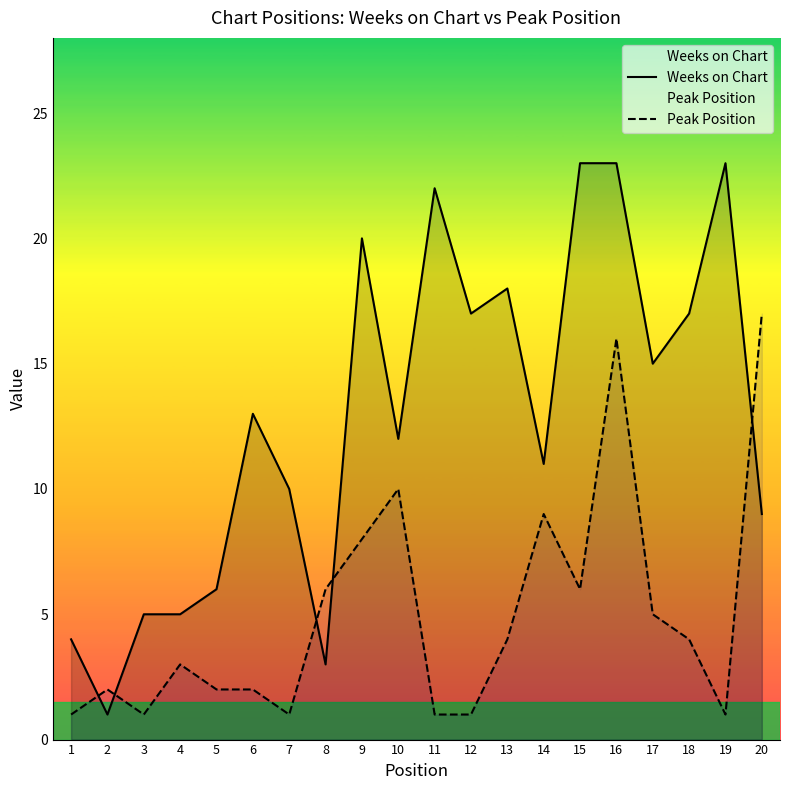

Reading left to right, list all the values displayed in this chart.

Weeks on Chart: 1=4	2=1	3=5	4=5	5=6	6=13	7=10	8=3	9=20	10=12	11=22	12=17	13=18	14=11	15=23	16=23	17=15	18=17	19=23	20=9
Peak Position: 1=1	2=2	3=1	4=3	5=2	6=2	7=1	8=6	9=8	10=10	11=1	12=1	13=4	14=9	15=6	16=16	17=5	18=4	19=1	20=17